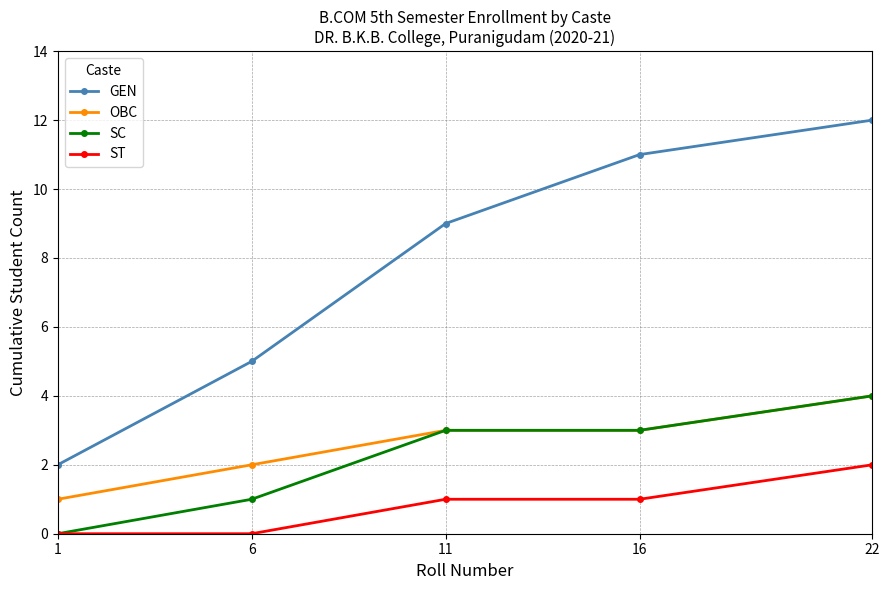

True or false: GEN and ST intersect in this chart.

False